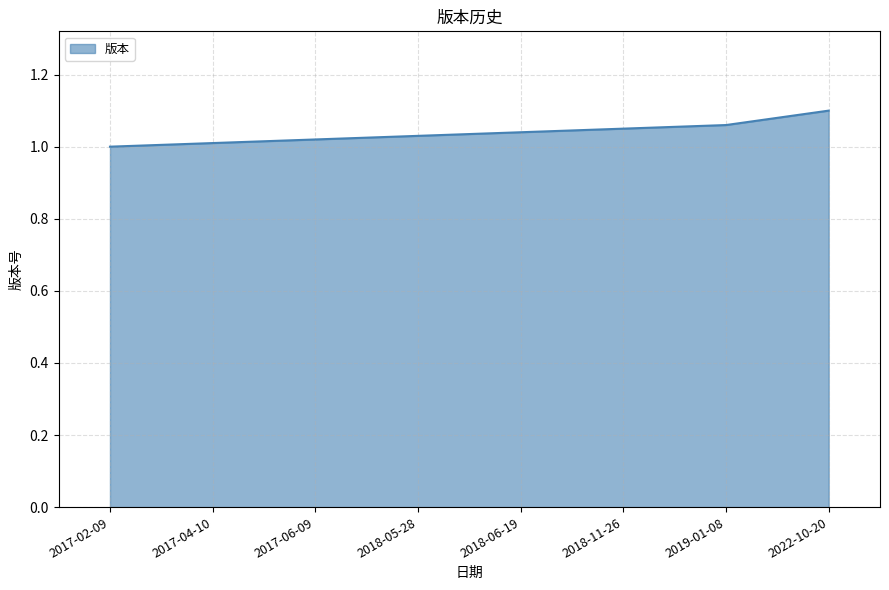

Which label corresponds to the largest value in the chart?

2022-10-20